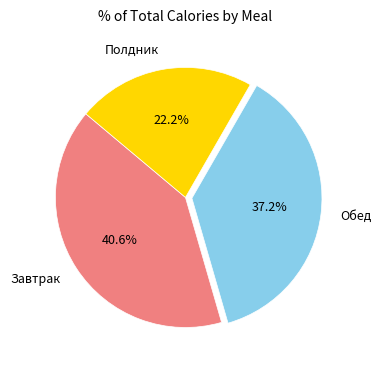

Approximately how many times larger is the value at Завтрак compared to Обед?

1.1